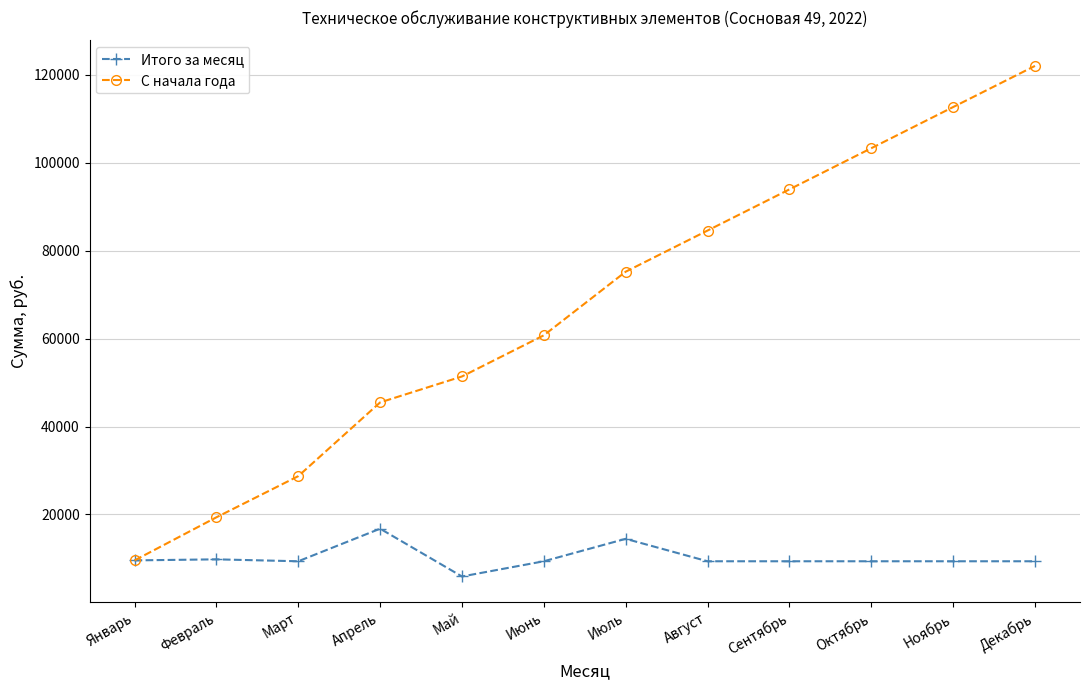

True or false: С начала года has more than 1 interior local peaks.

False